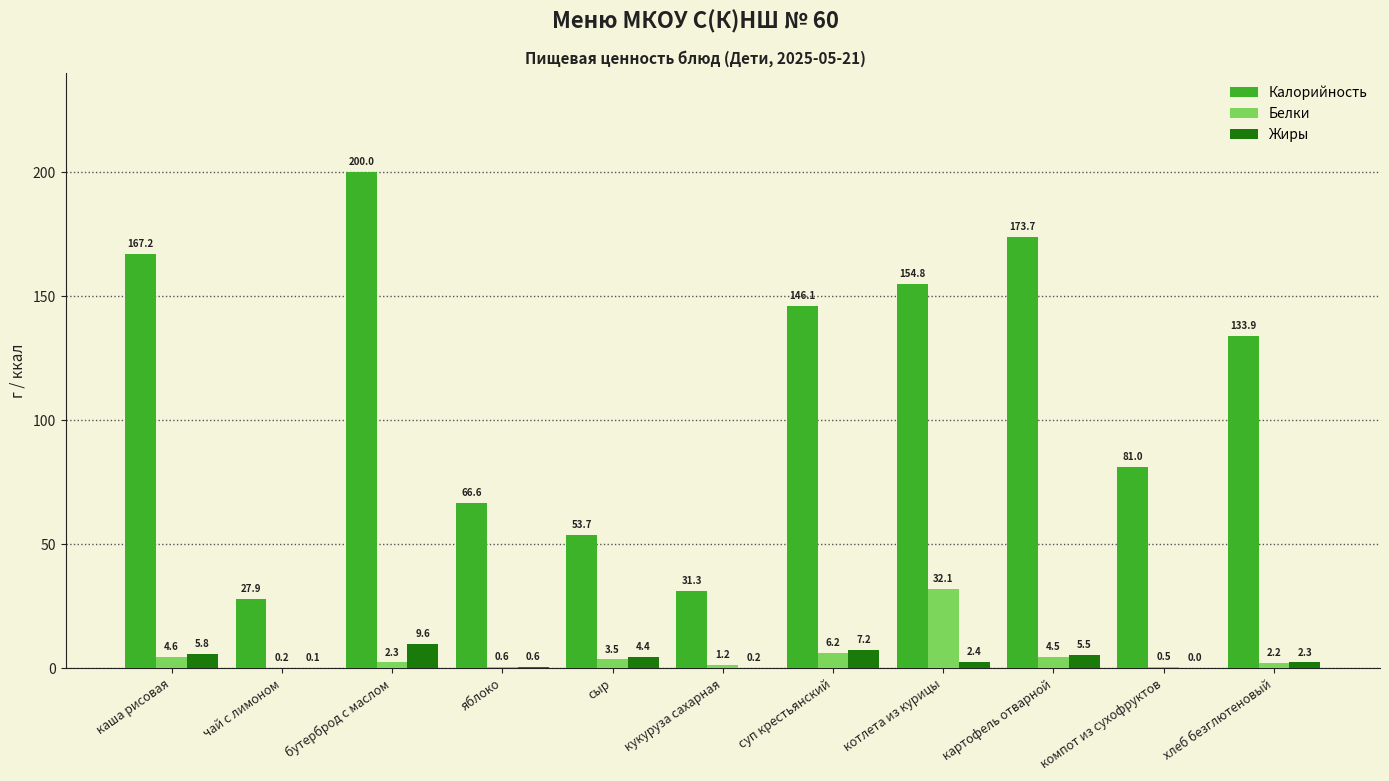

What are all the series names shown in the legend?

Калорийность, Белки, Жиры